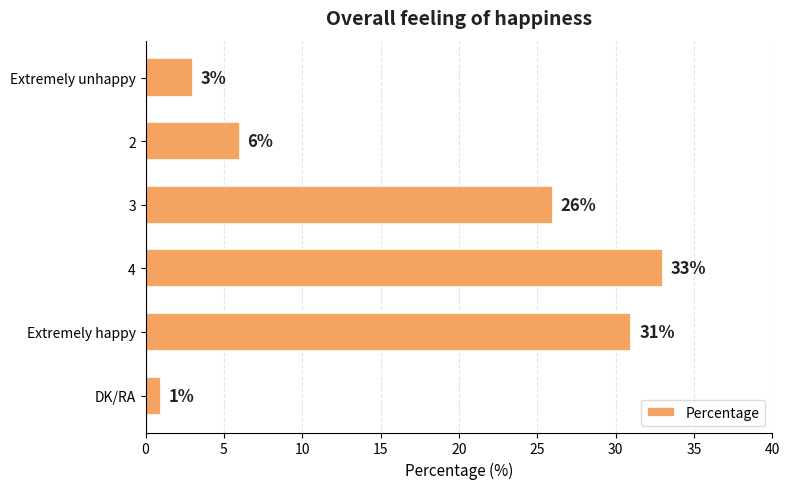

How many bars are there in total?

6